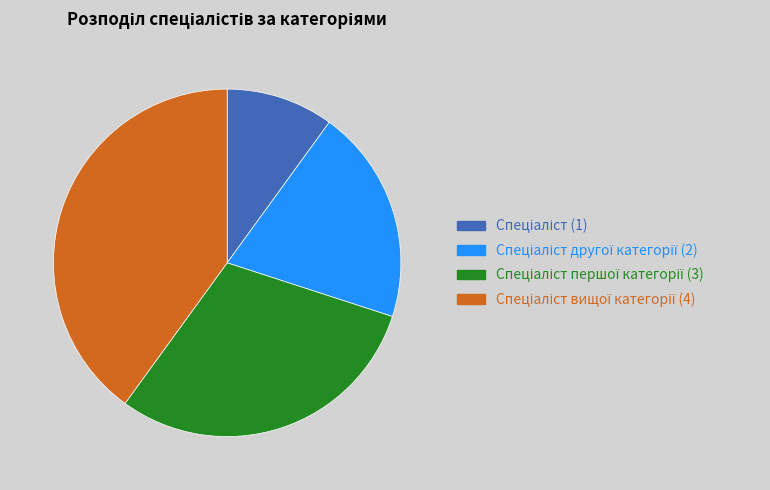

Is there a majority slice in this chart?

No